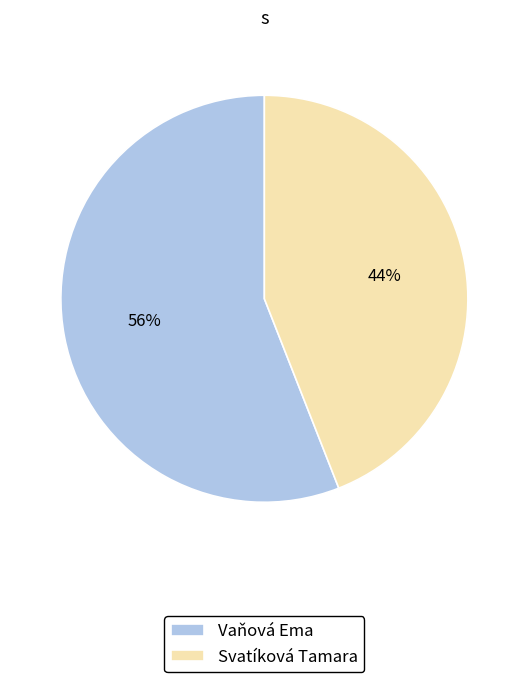

To the nearest percent, what is the difference between the Vaňová Ema and Svatíková Tamara slice percentages?

12%